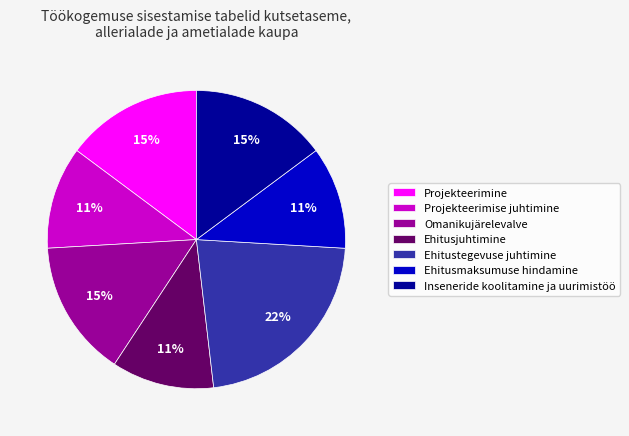

To the nearest percent, what portion does Ehitustegevuse juhtimine represent?

22%